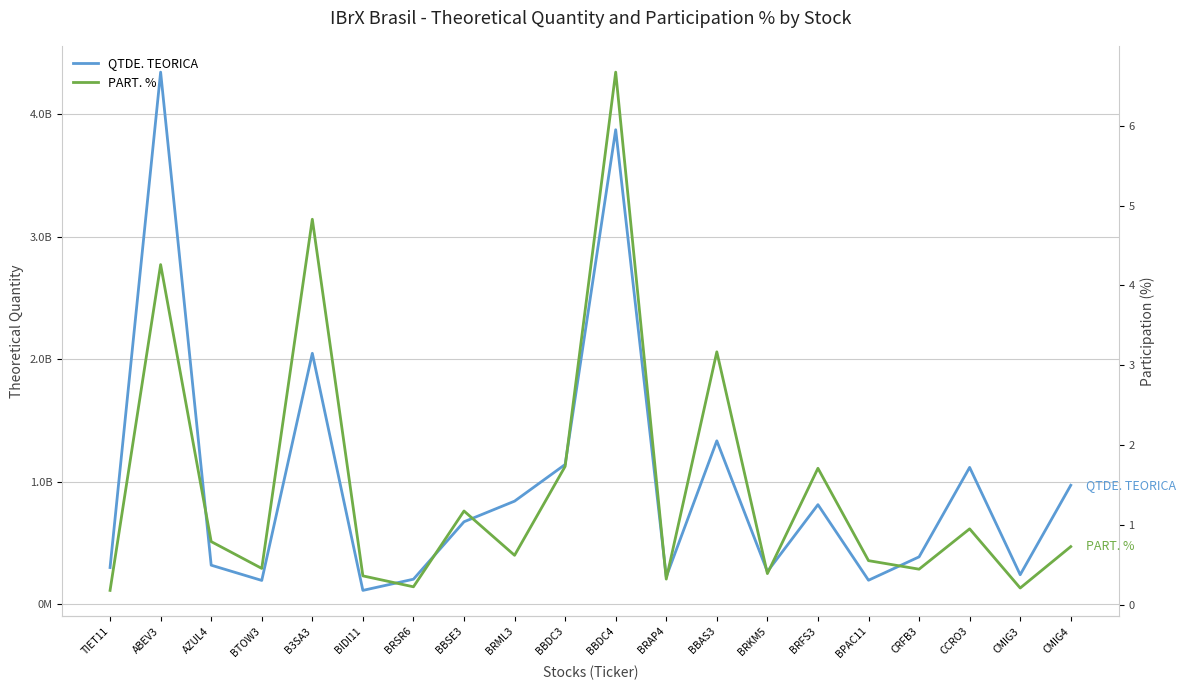

Between BIDI11 and BRFS3, which series saw the biggest shift?

QTDE. TEORICA